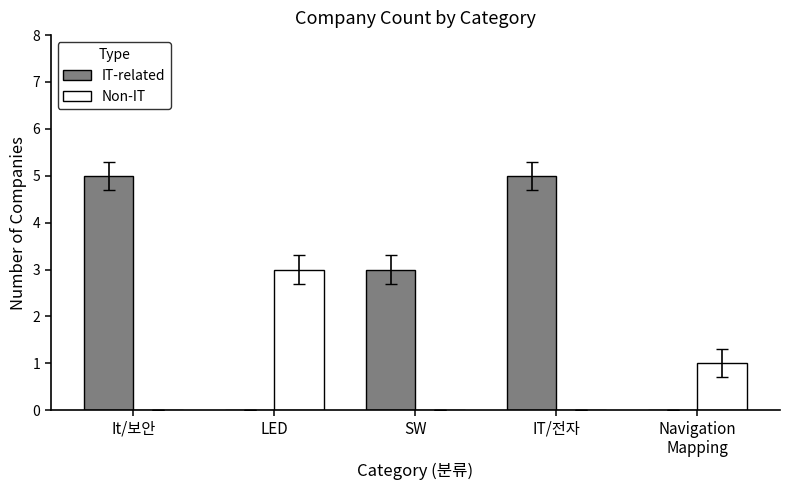

Which series has the largest total across all categories?

IT-related